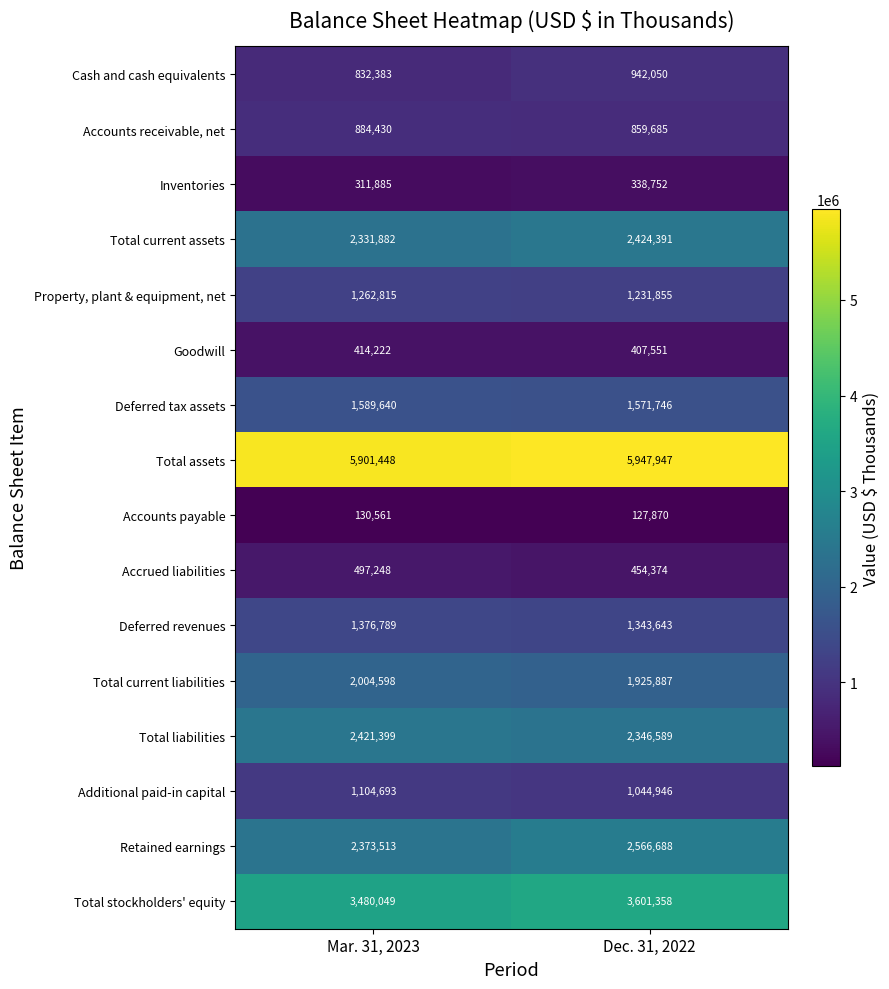

At which label does Goodwill reach its minimum?

Dec. 31, 2022